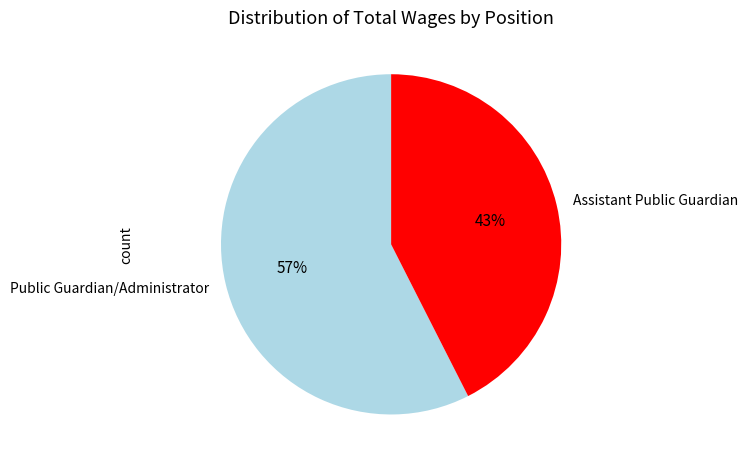

How many segments does this pie chart have?

2